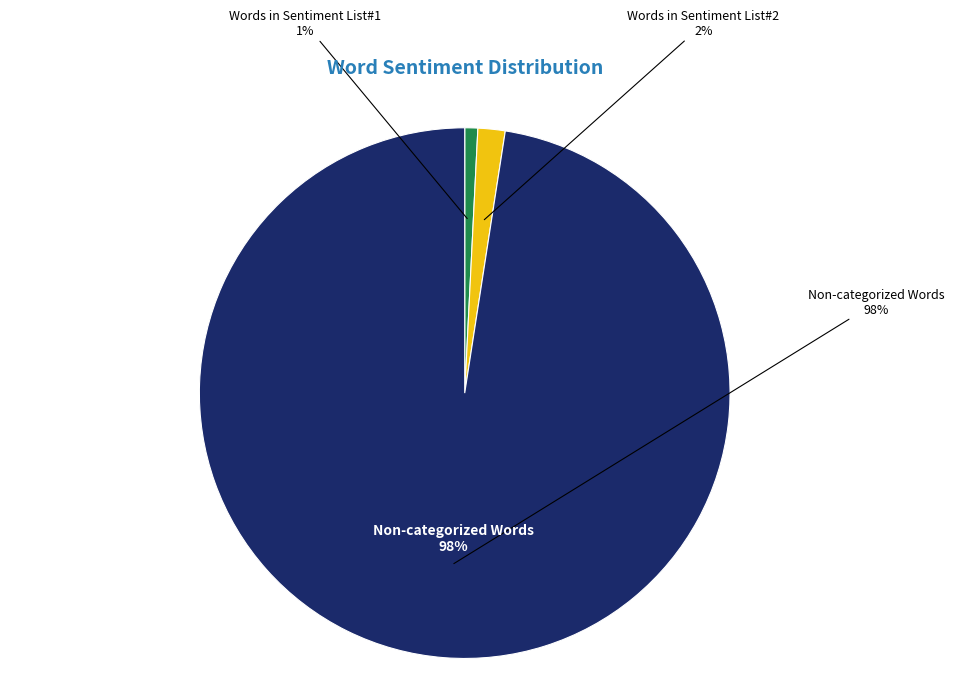

Is Words in Sentiment List#3 the majority of the pie?

No